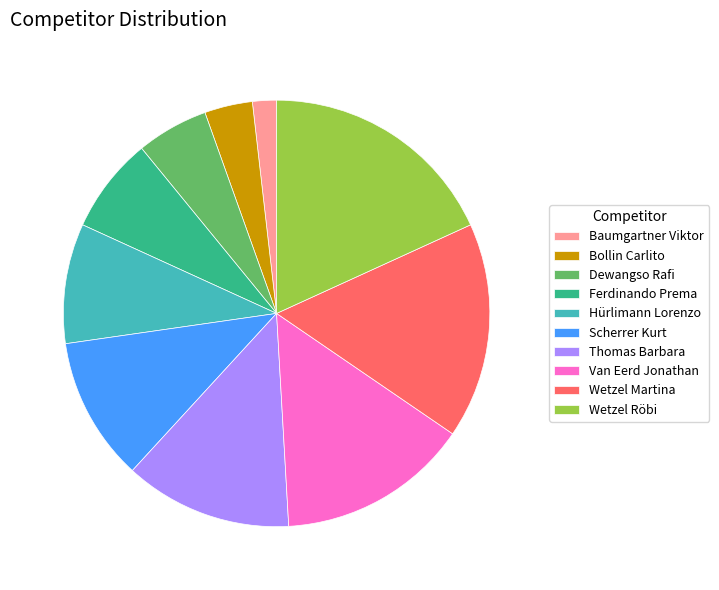

The Van Eerd Jonathan slice represents 1% of the pie. True or false?

False